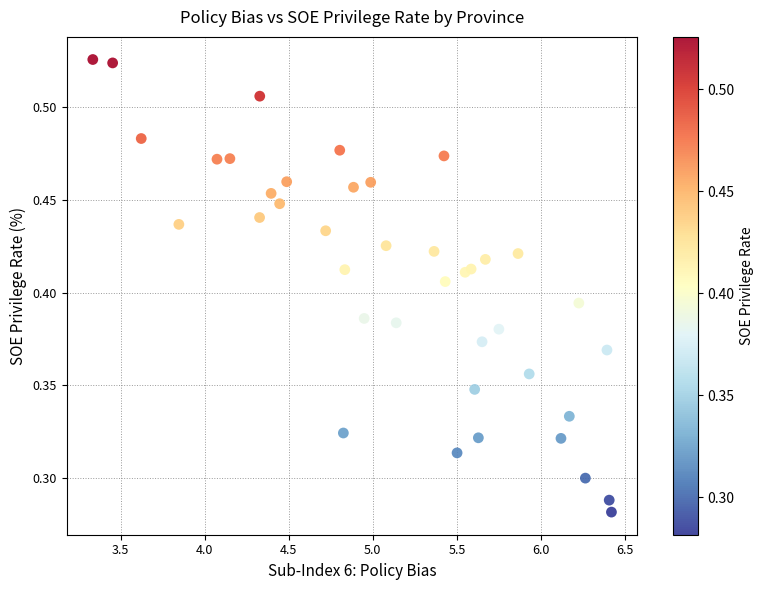

What is the range of X values (max minus min)?

3.1